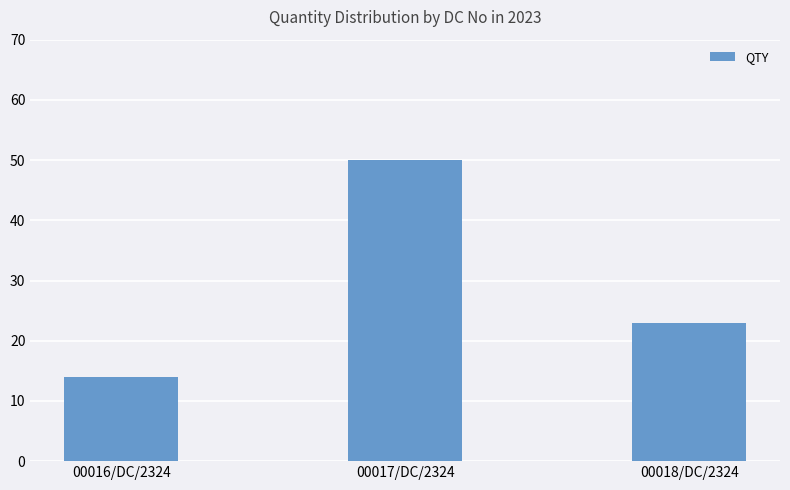

Is it true that the value at 00016/DC/2324 is 14?

True